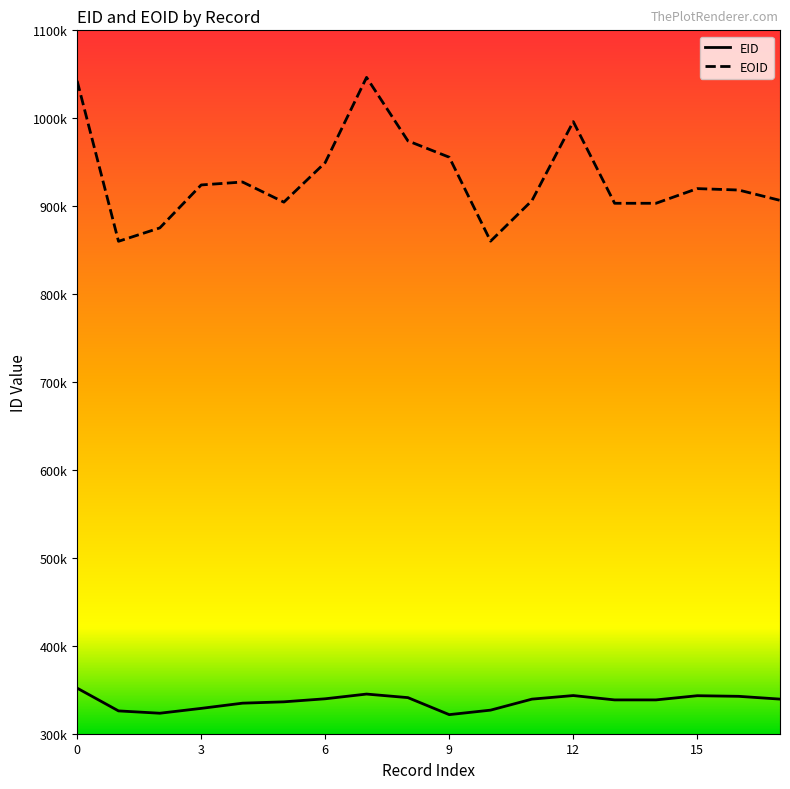

Is this an area chart (filled region under the line)?

No